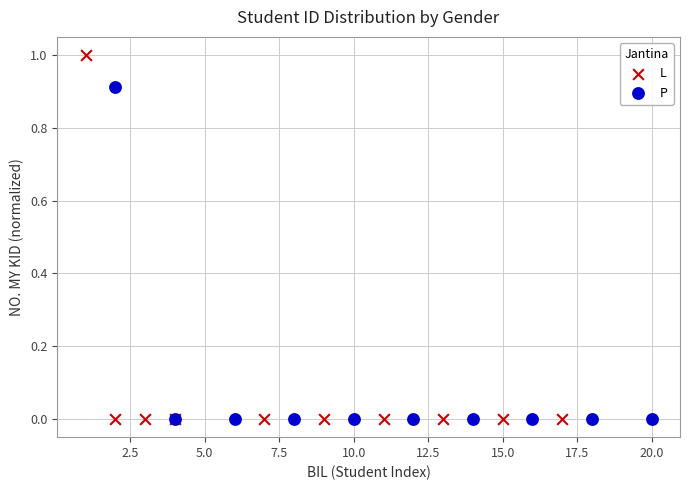

What are all the series names shown in the legend?

L, P